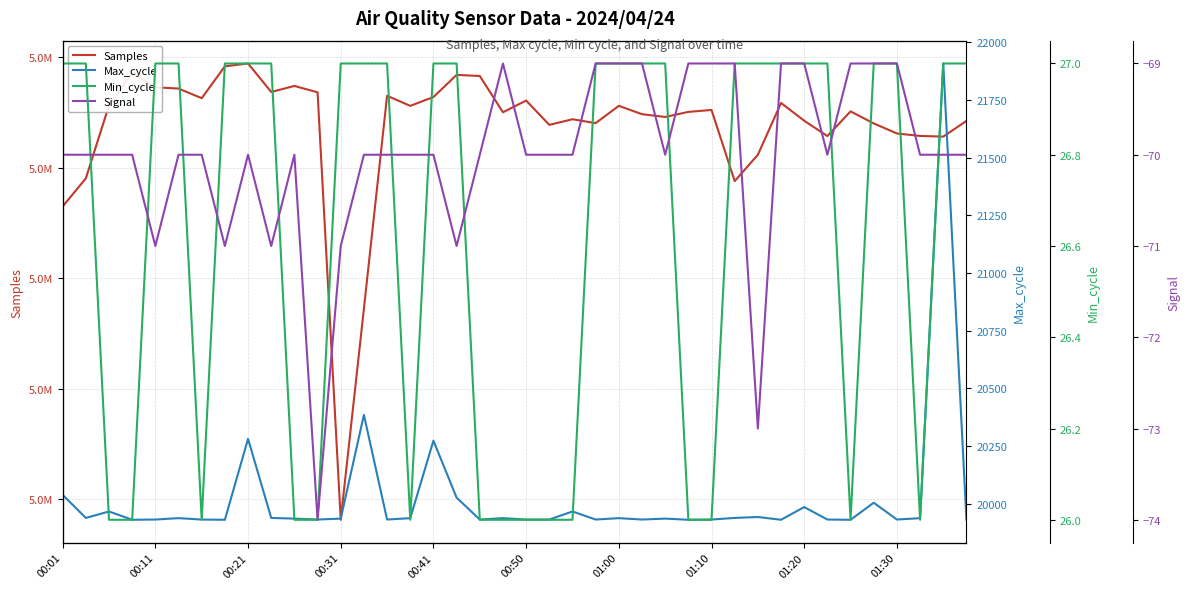

What is the sum of the Signal values at 01:00 and 15?

-140